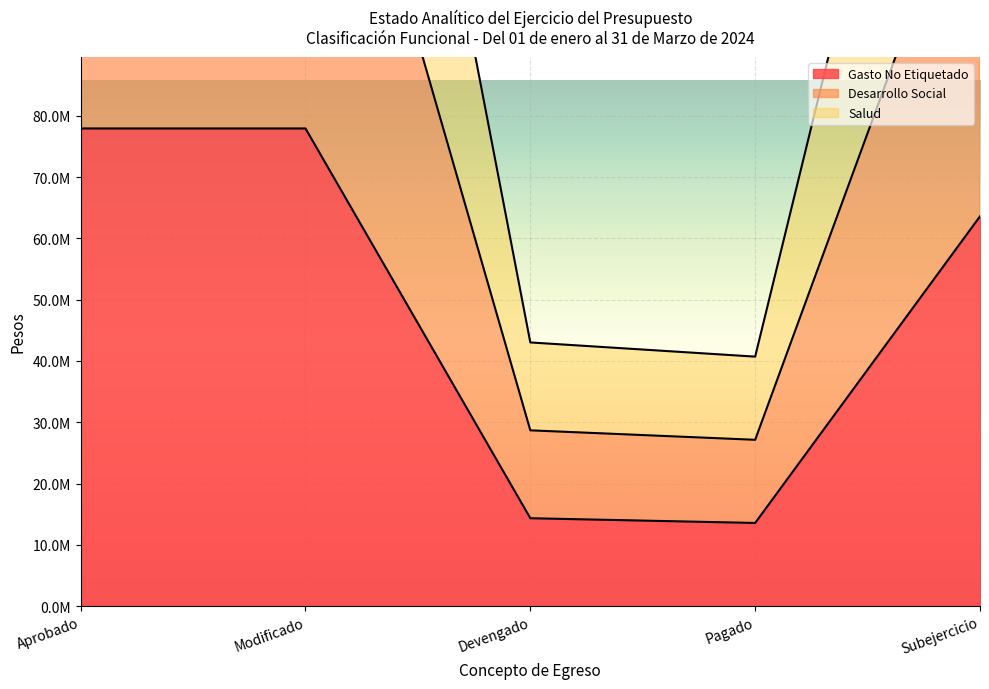

True or false: Desarrollo Social has more than 0 points higher than both neighbors.

False